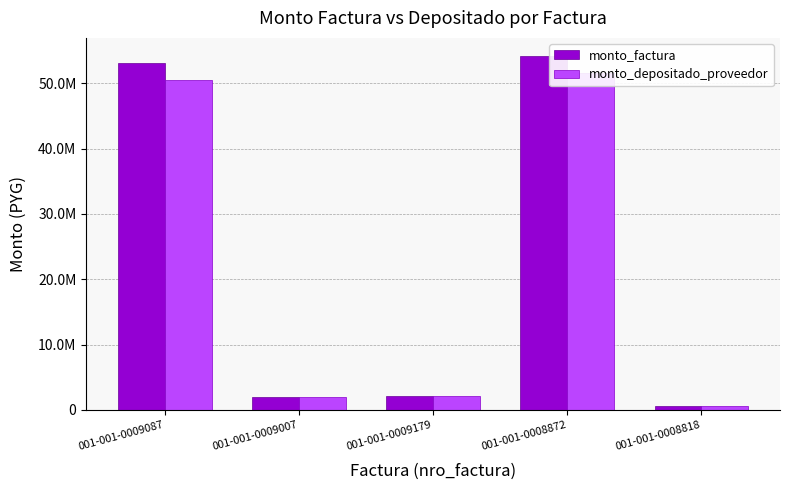

At which category is the sum across all series the highest?

001-001-0008872